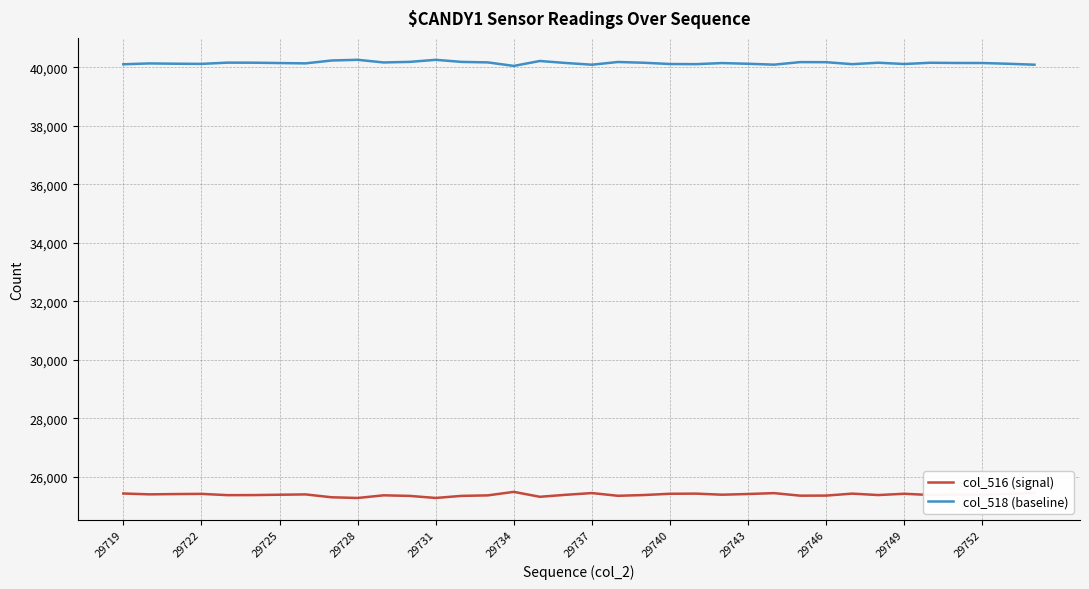

What is the minimum value shown in the chart?

25280